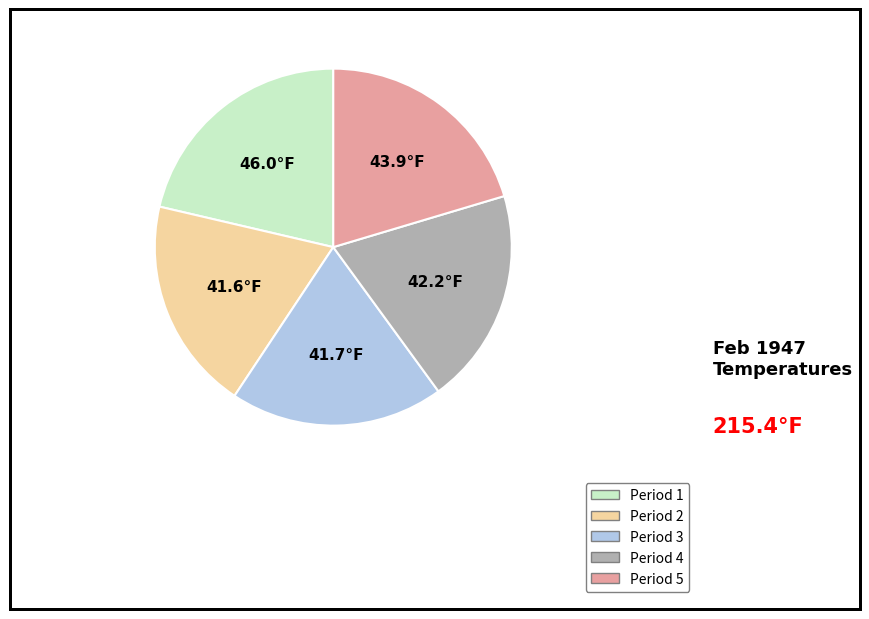

How many slices are in this pie chart?

5